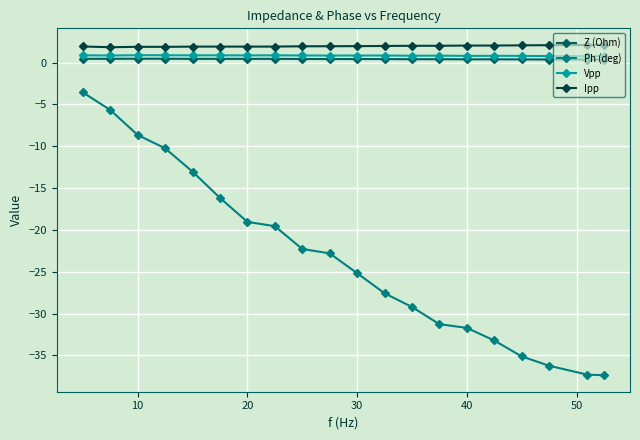

List the series in order of their peak value, lowest first.

Ph (deg), Z (Ohm), Vpp, Ipp